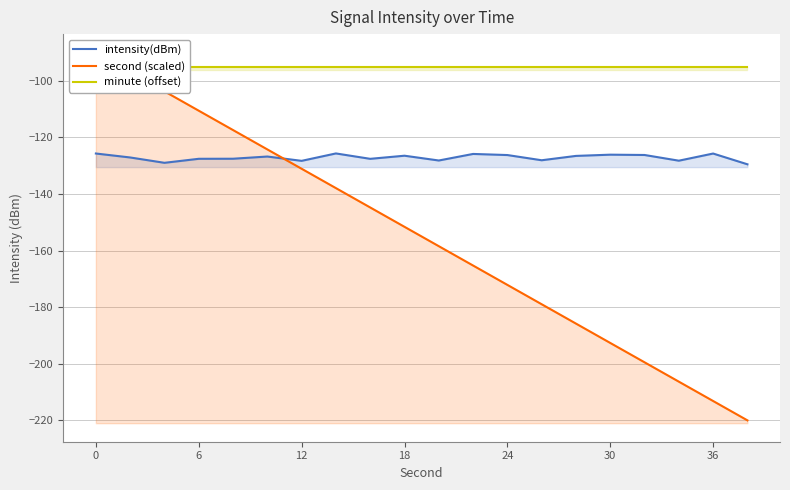

How many data points in second (scaled) are less than -151?

11